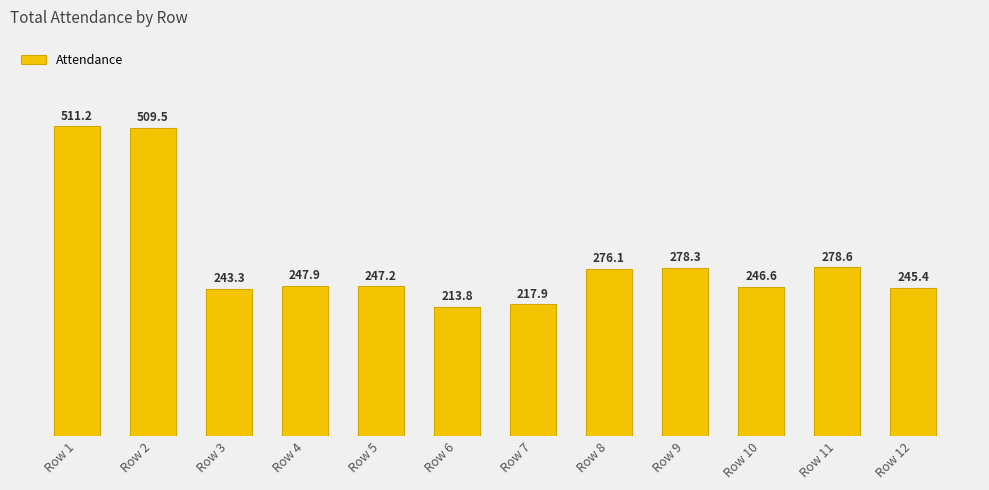

Reading left to right, what are all the values shown in this chart?

Row 1=511.2	Row 2=509.5	Row 3=243.3	Row 4=247.9	Row 5=247.2	Row 6=213.8	Row 7=217.9	Row 8=276.1	Row 9=278.3	Row 10=246.6	Row 11=278.6	Row 12=245.4